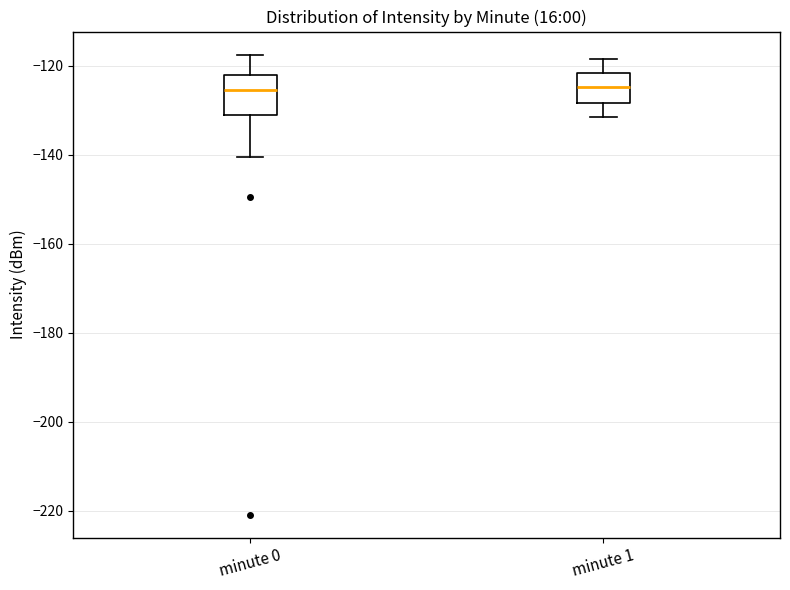

Comparing the boxes themselves (not the whiskers), which one is the tallest?

minute 0